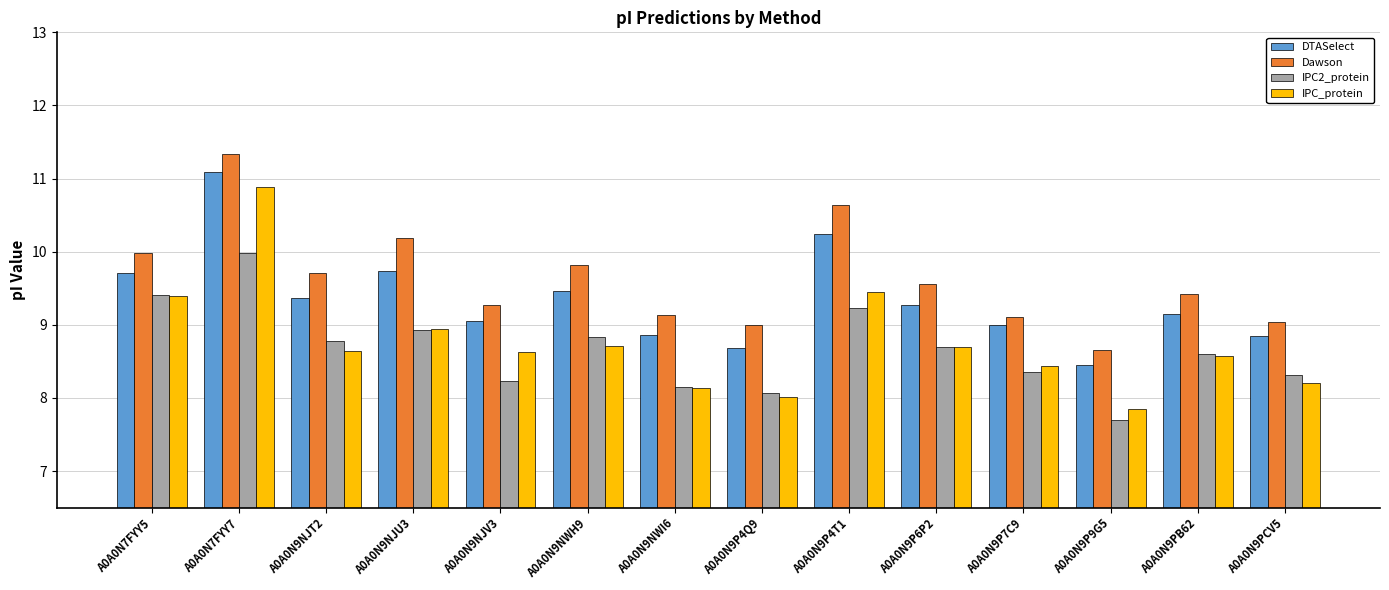

What is the value of the DTASelect bar at the 2nd from the left?

11.1